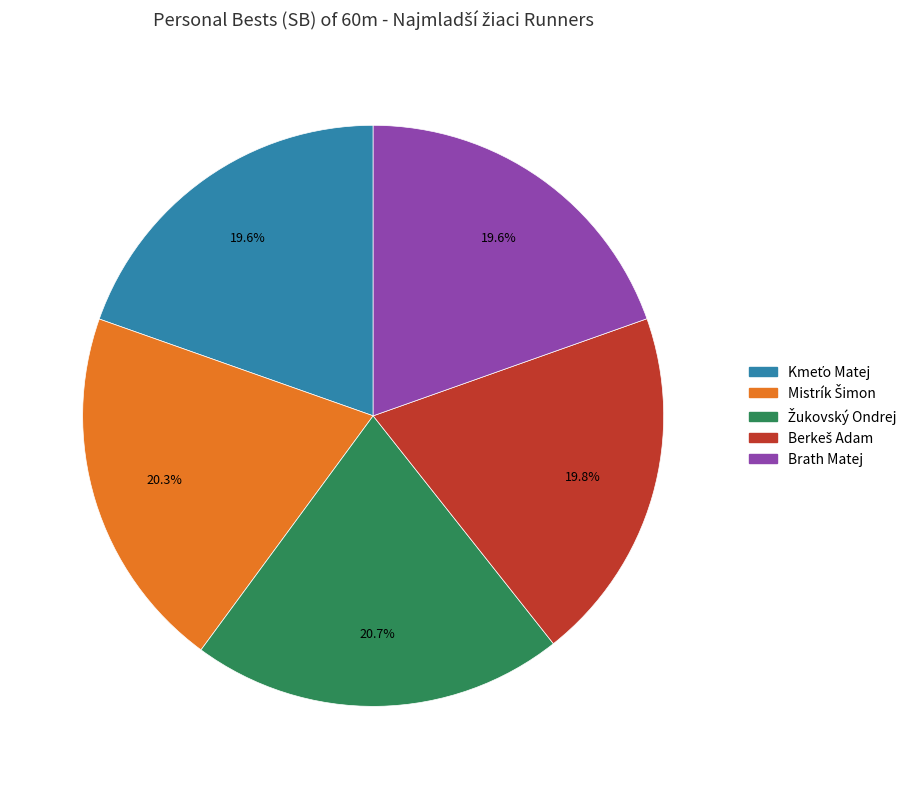

Is there a majority slice in this chart?

No